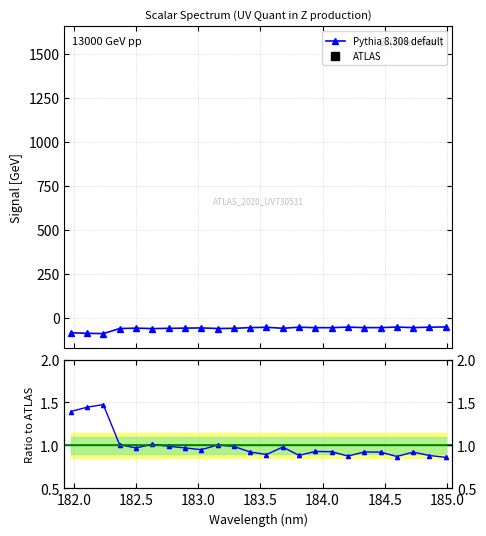

What is the minimum value for Pythia 8.308 default?

-91.2